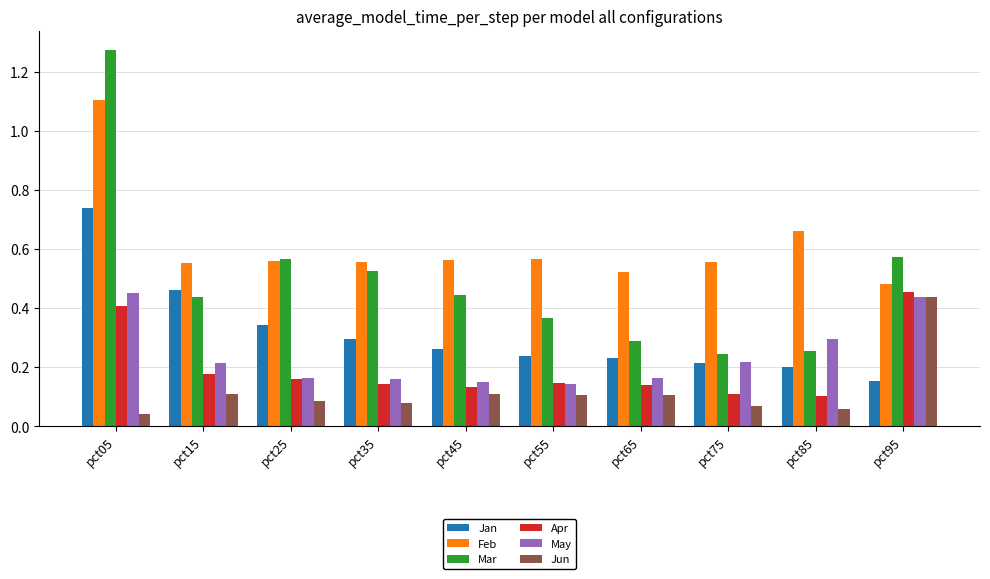

Where is Feb nearest to the value 0?

pct95